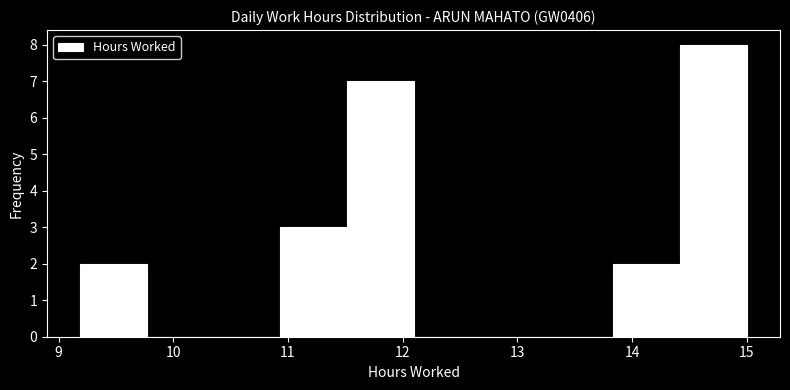

Reading left to right, list every bar in this chart as the range it spans on the x-axis followed by its height. Neither the bar edges nor the heights are printed on the chart, so give them approximately, as read against the axes.

9.2 to 9.8: 2
9.8 to 10.4: 0
10.4 to 10.9: 0
10.9 to 11.5: 3
11.5 to 12.1: 7
12.1 to 12.7: 0
12.7 to 13.3: 0
13.3 to 13.8: 0
13.8 to 14.4: 2
14.4 to 15.0: 8